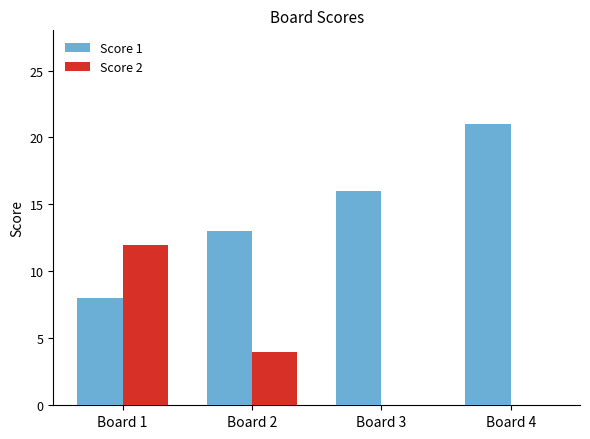

Count the Score 1 values in the range 13 to 21.

3